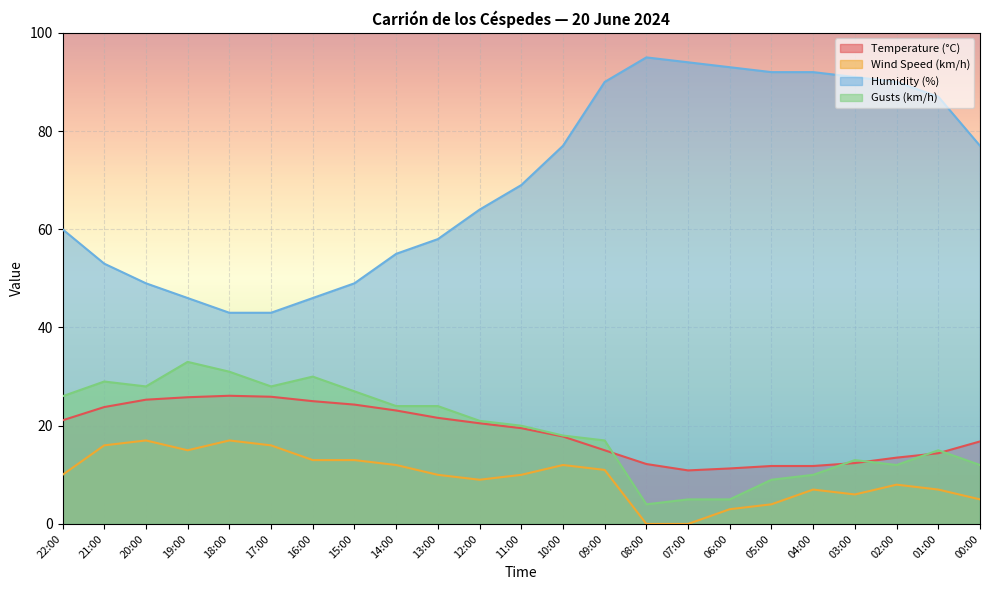

True or false: Gusts (km/h) and Humidity (%) cross at least once.

False